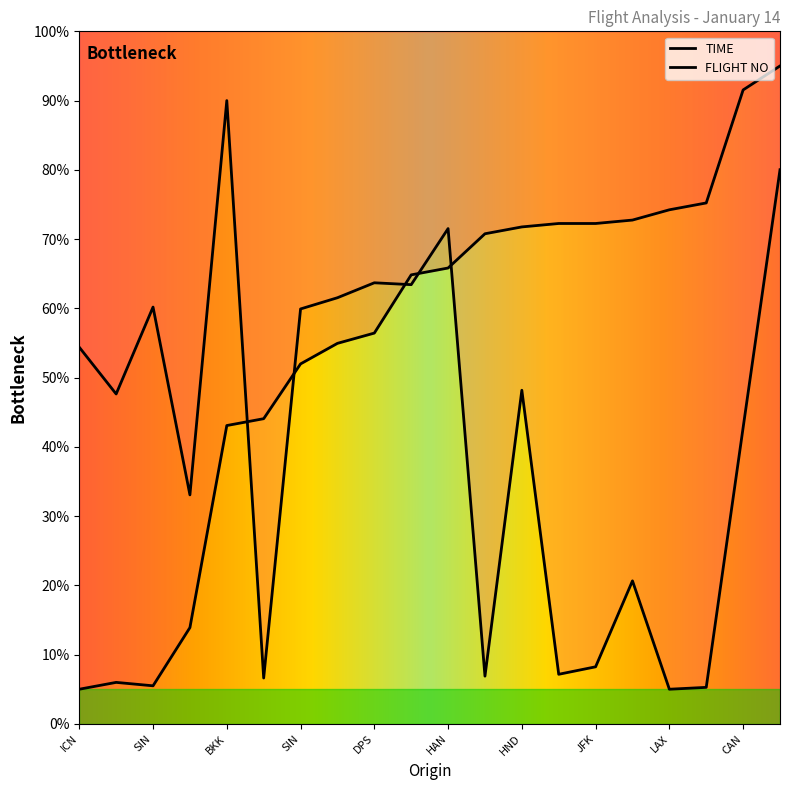

What is the difference between the highest and lowest values at PNH?

6.6